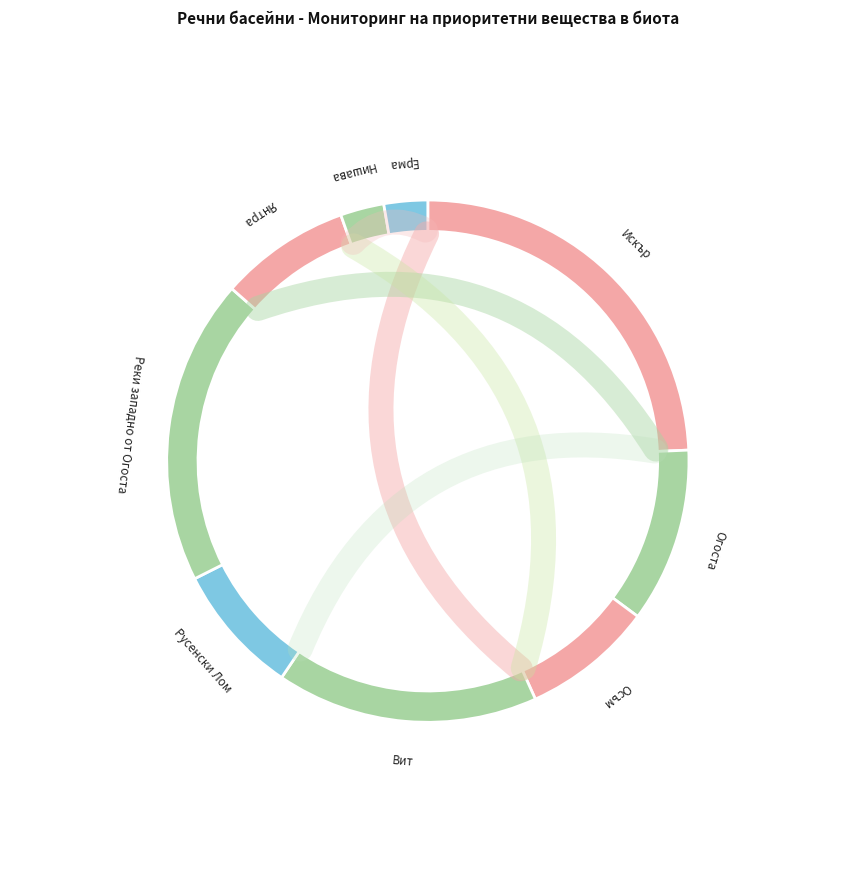

What is the smallest slice in the pie chart?

Нишава